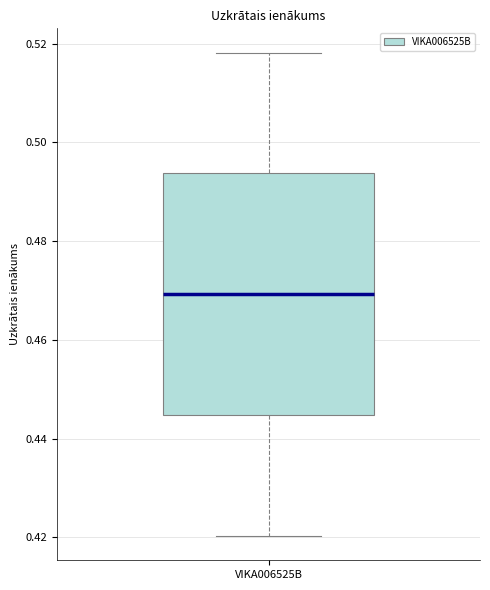

Transcribe this box plot: give where the median line is, the range the box spans, and where the two whiskers end, as read against the y-axis. The values are not printed on the chart, so give them approximately, as read against the axis.

median 0.470, box 0.444 to 0.494, whiskers 0.420 to 0.518